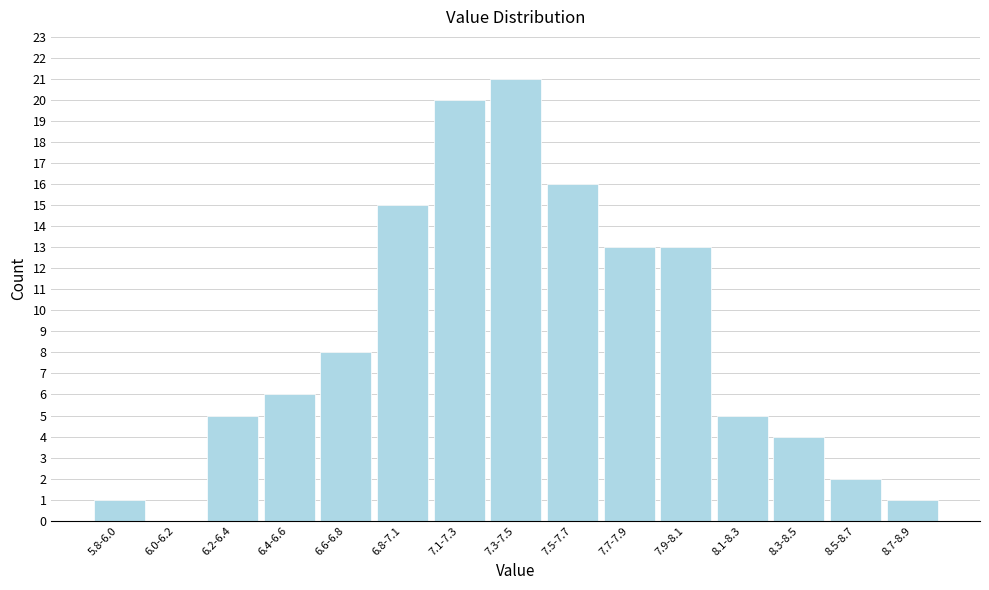

Reading left to right, extract all data points from this chart.

5.8-6.0=1	6.0-6.2=0	6.2-6.4=5	6.4-6.6=6	6.6-6.8=8	6.8-7.1=15	7.1-7.3=20	7.3-7.5=21	7.5-7.7=16	7.7-7.9=13	7.9-8.1=13	8.1-8.3=5	8.3-8.5=4	8.5-8.7=2	8.7-8.9=1